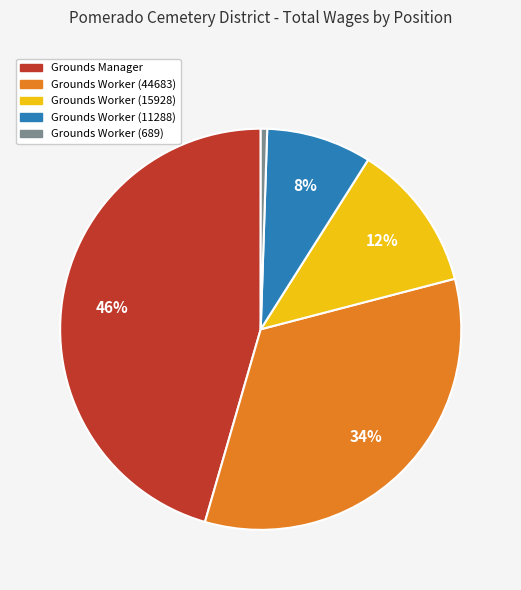

Which slice is the largest?

Grounds Manager